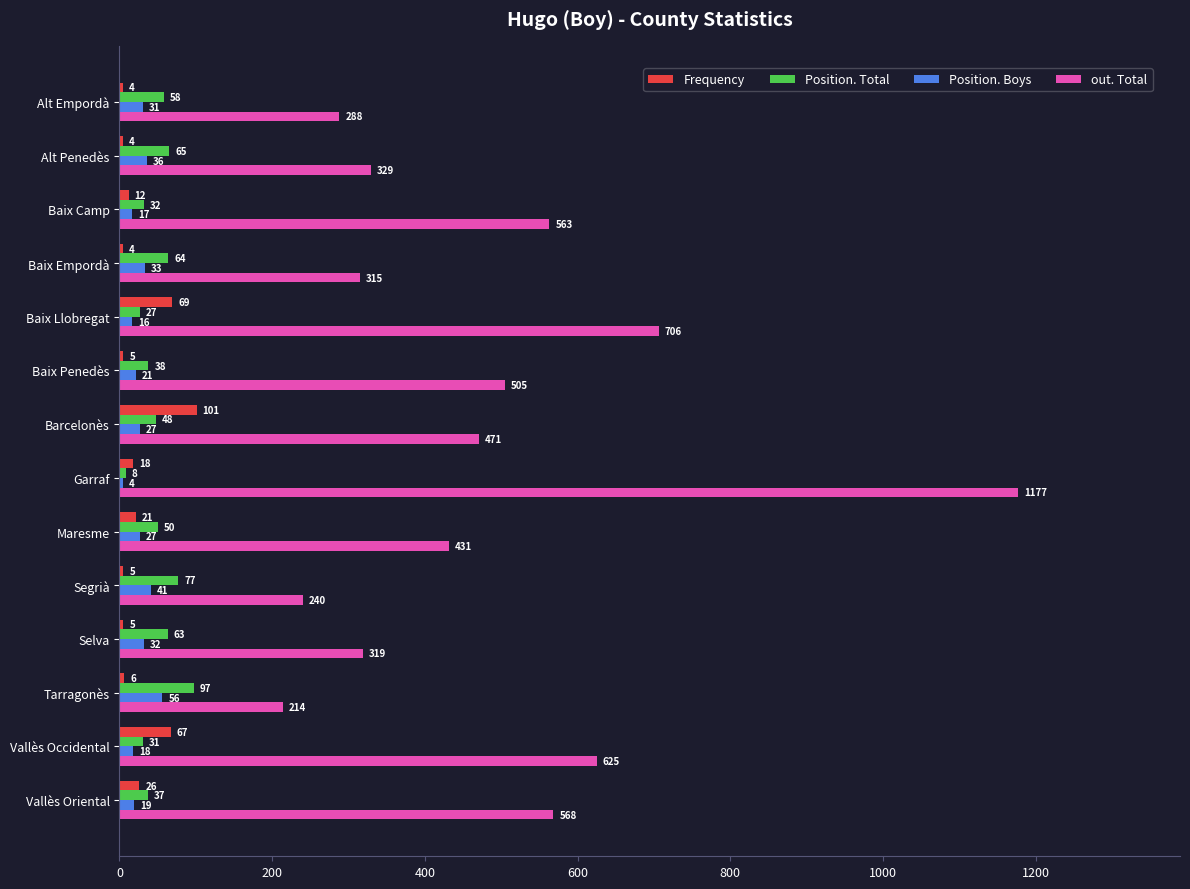

How many categories are shown in the chart?

14